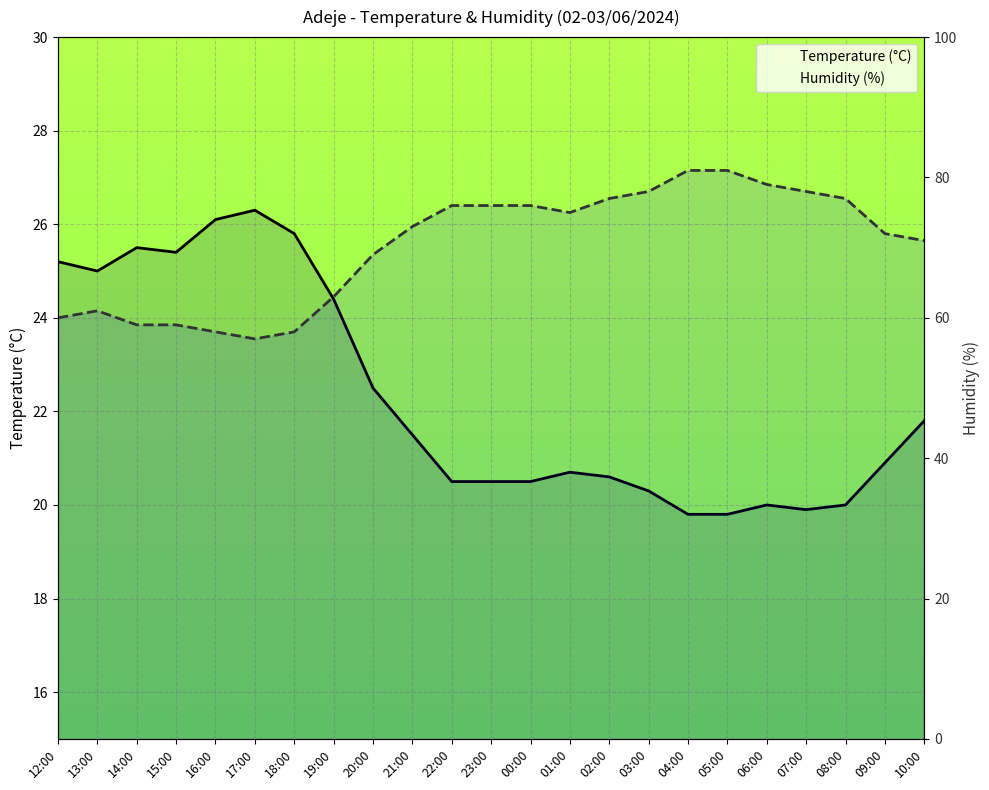

At which label is Temperature (°C) closest to 23?

20:00